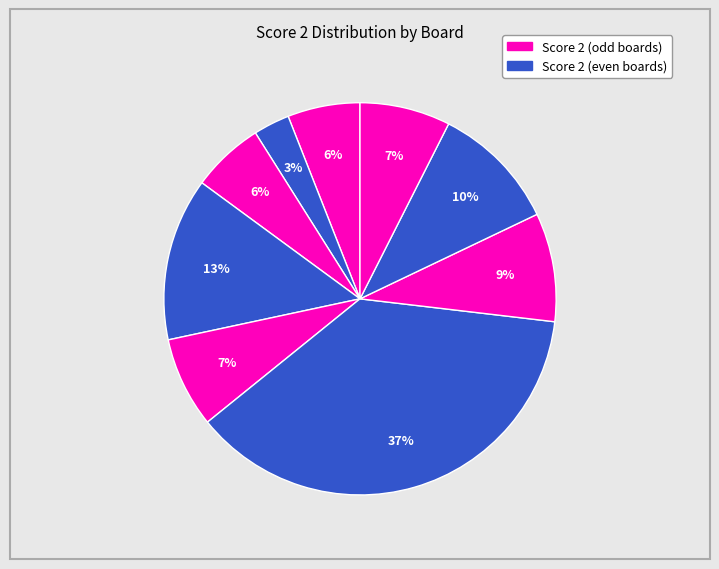

How many slices are in this pie chart?

9